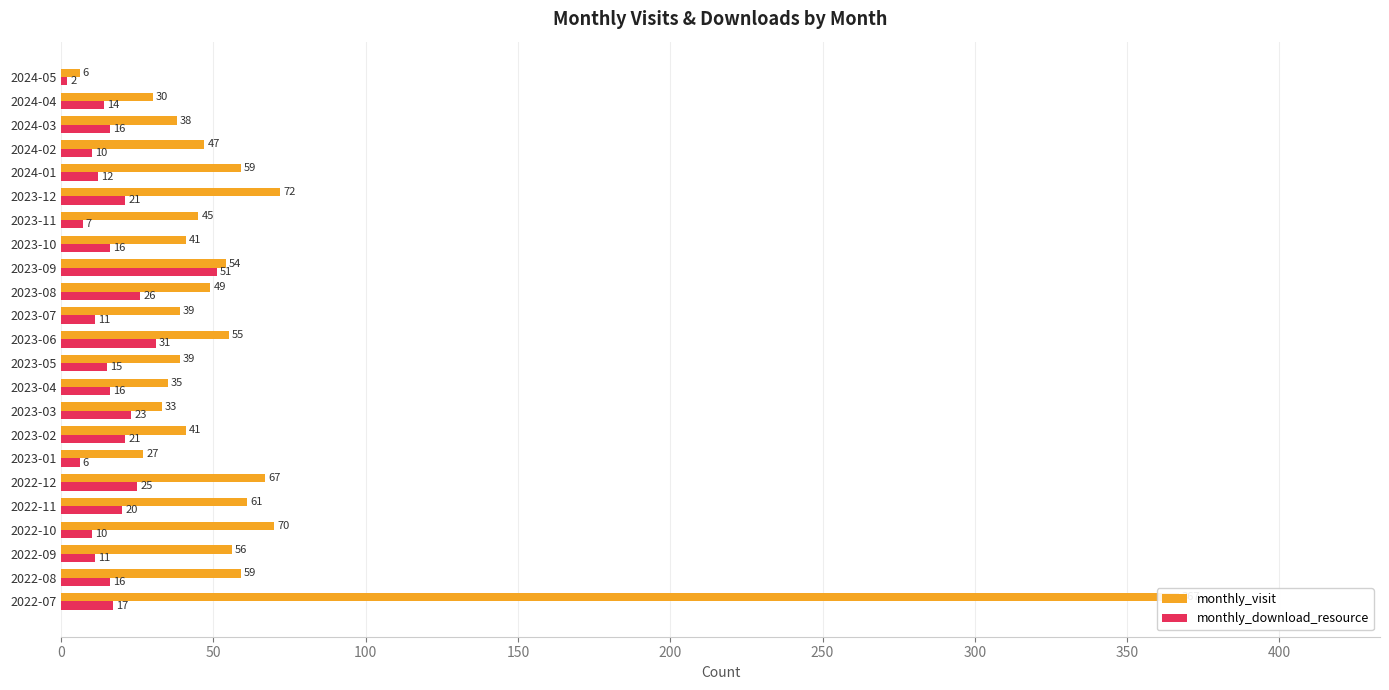

How many bars are there in total?

46